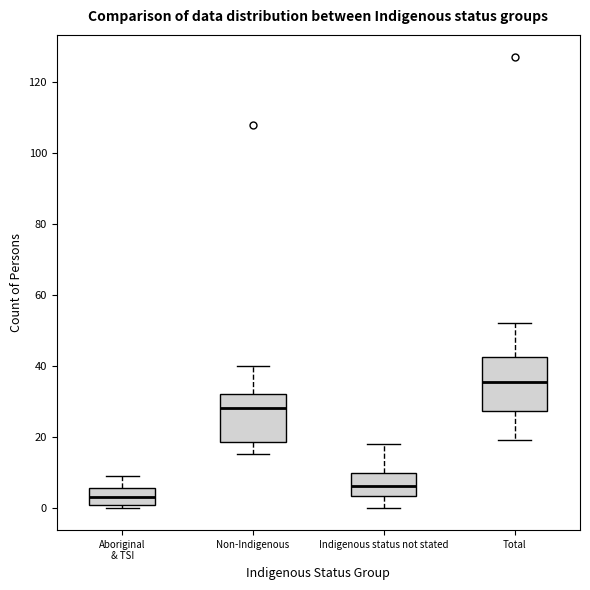

Which box's median line is the highest?

Total